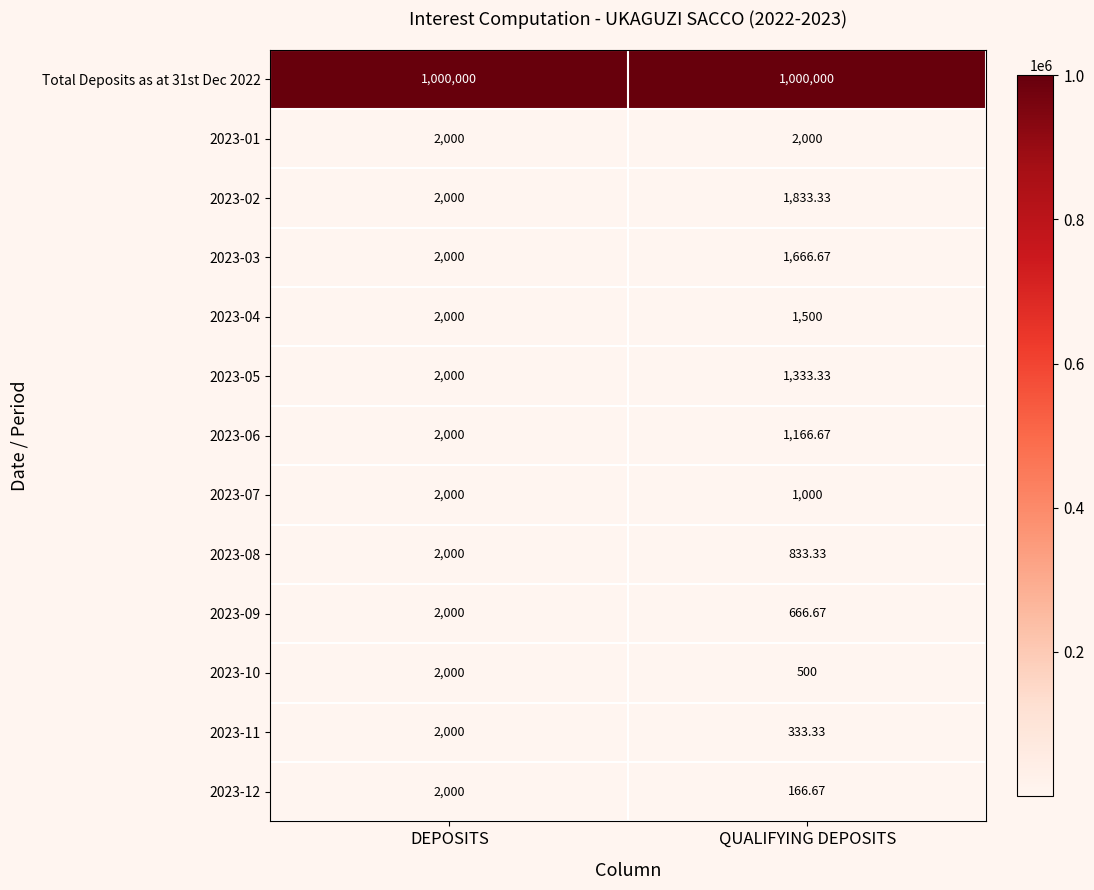

Where is 2023-08 nearest to the value 1416?

QUALIFYING DEPOSITS